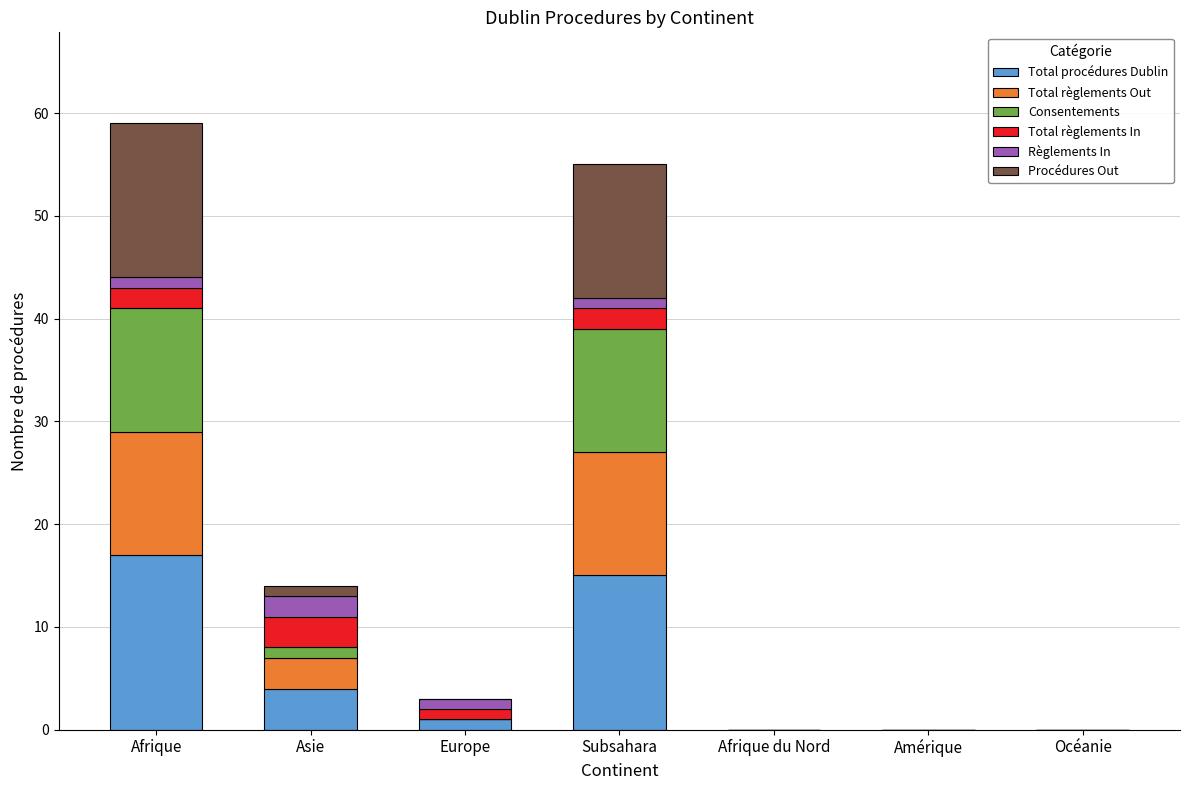

Which category has the highest value in the Total procédures Dublin series?

Afrique